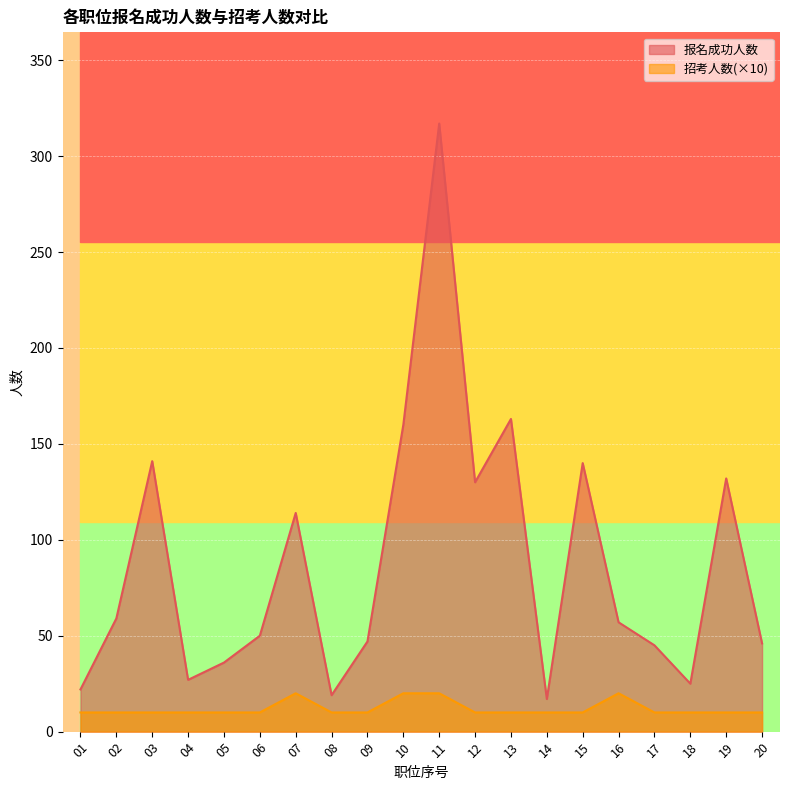

Where is 招考人数 nearest to the value 15?

01